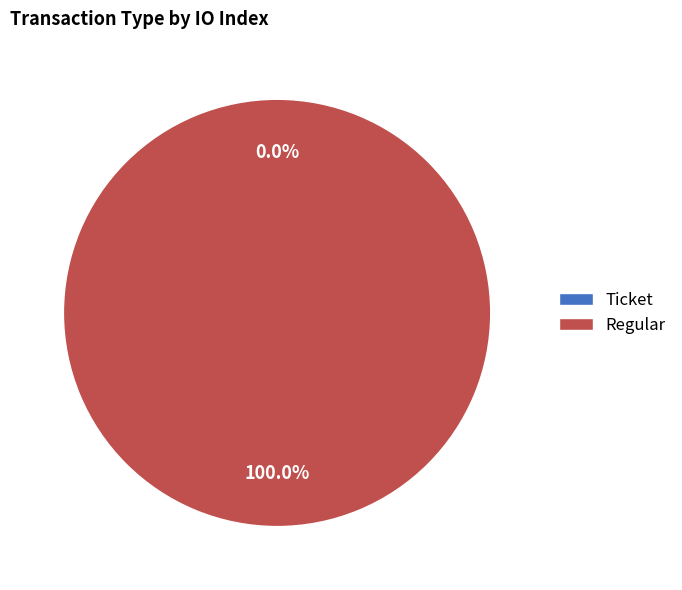

The direction=-1 (io_index=0) slice represents 0% of the pie. True or false?

True